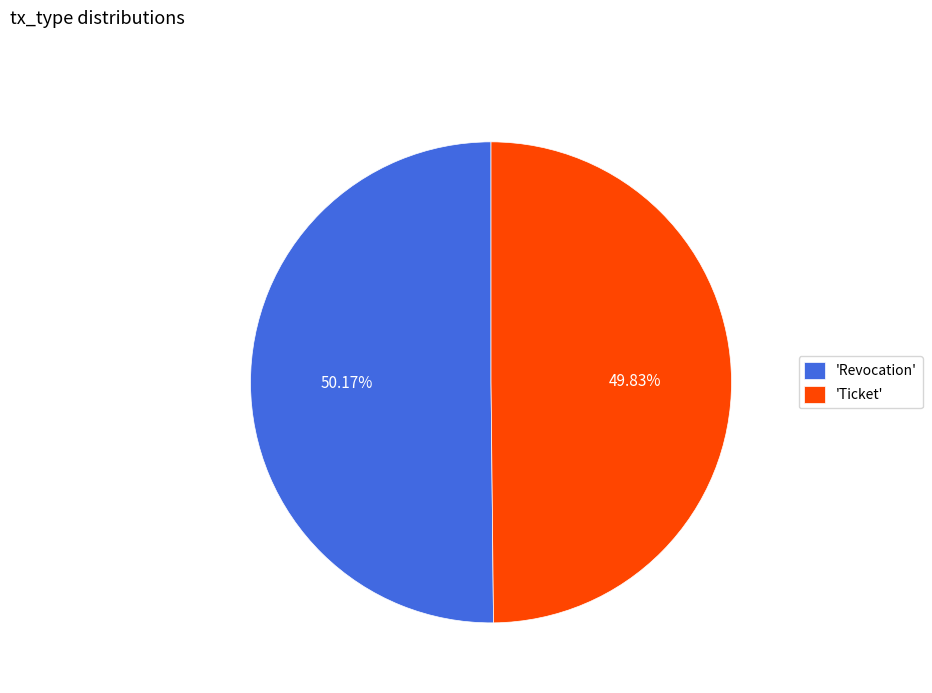

Is the sum of 'Revocation' and 'Ticket' greater than half?

Yes